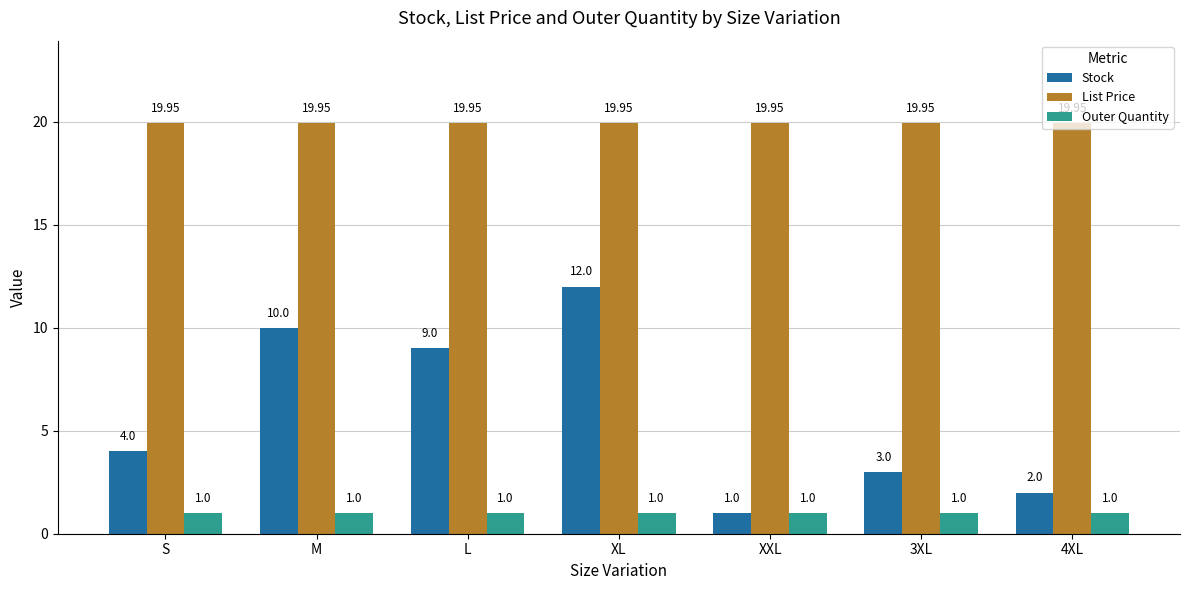

At which category is the sum across all series the highest?

XL